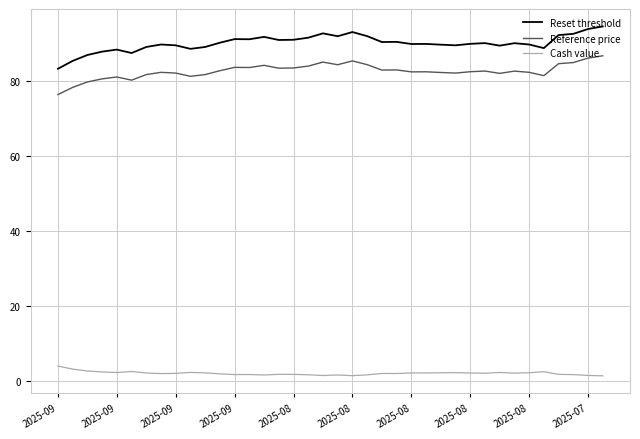

What is the difference between the maximum and minimum values in the Reset threshold series?

11.2